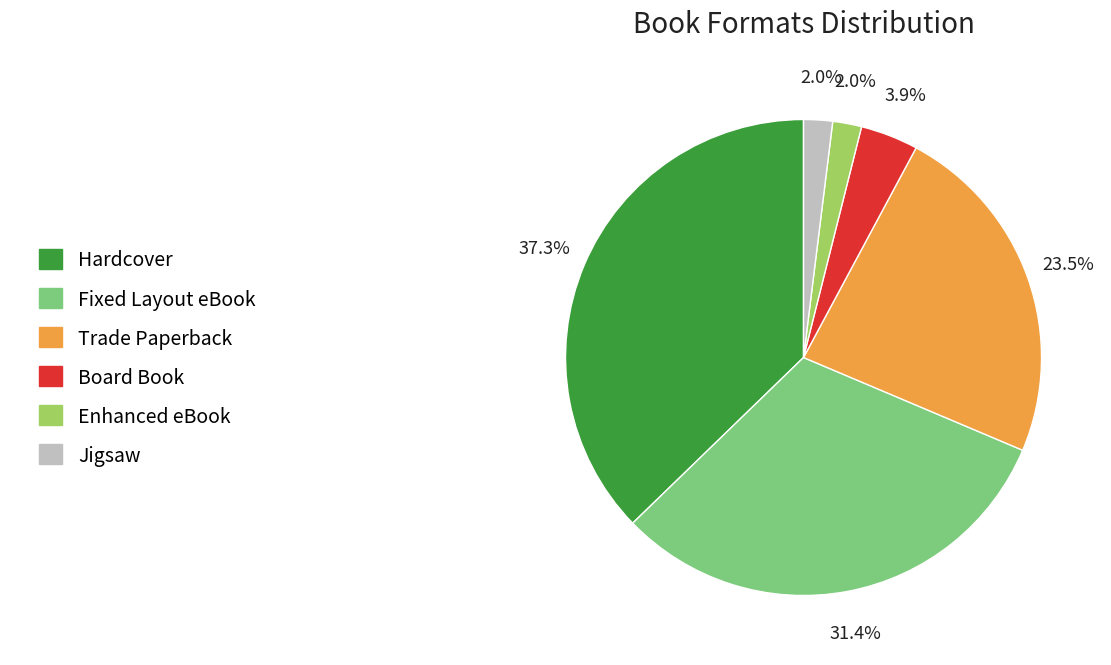

Is Hardcover the majority of the pie?

No